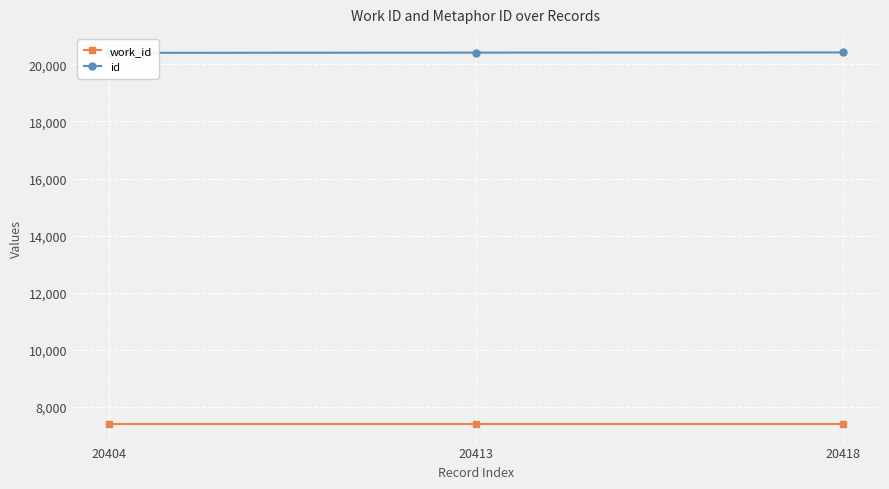

How many values in the id series are below 20413?

1